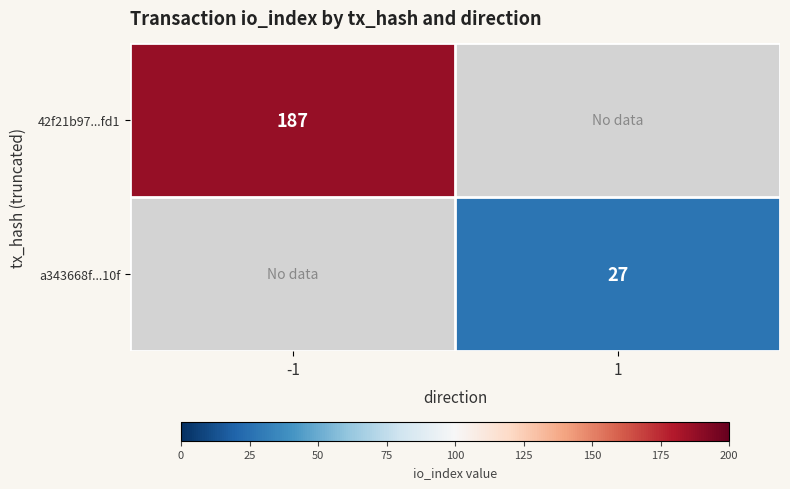

Is the value of 42f21b97...fd1 at -1 greater than the value of a343668f...10f at 1?

Yes